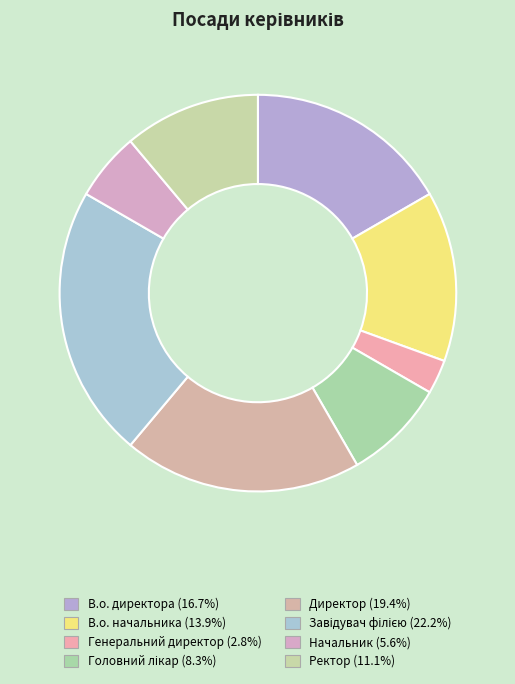

Count the number of slices in the pie.

8